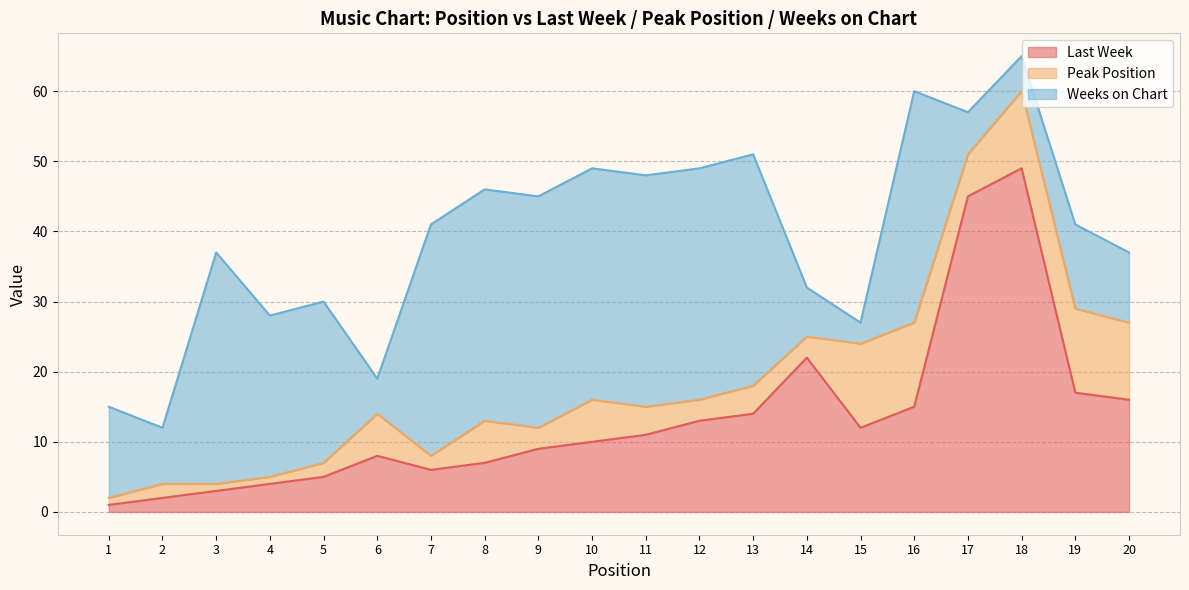

List the series in order of their overall mean, lowest first.

Peak Position, Last Week, Weeks on Chart